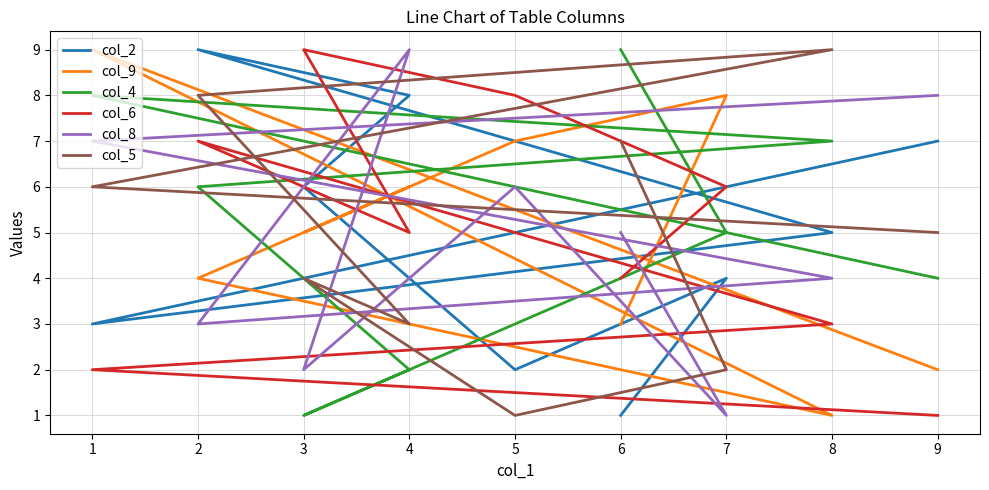

How many times do col_9 and col_4 cross each other?

4